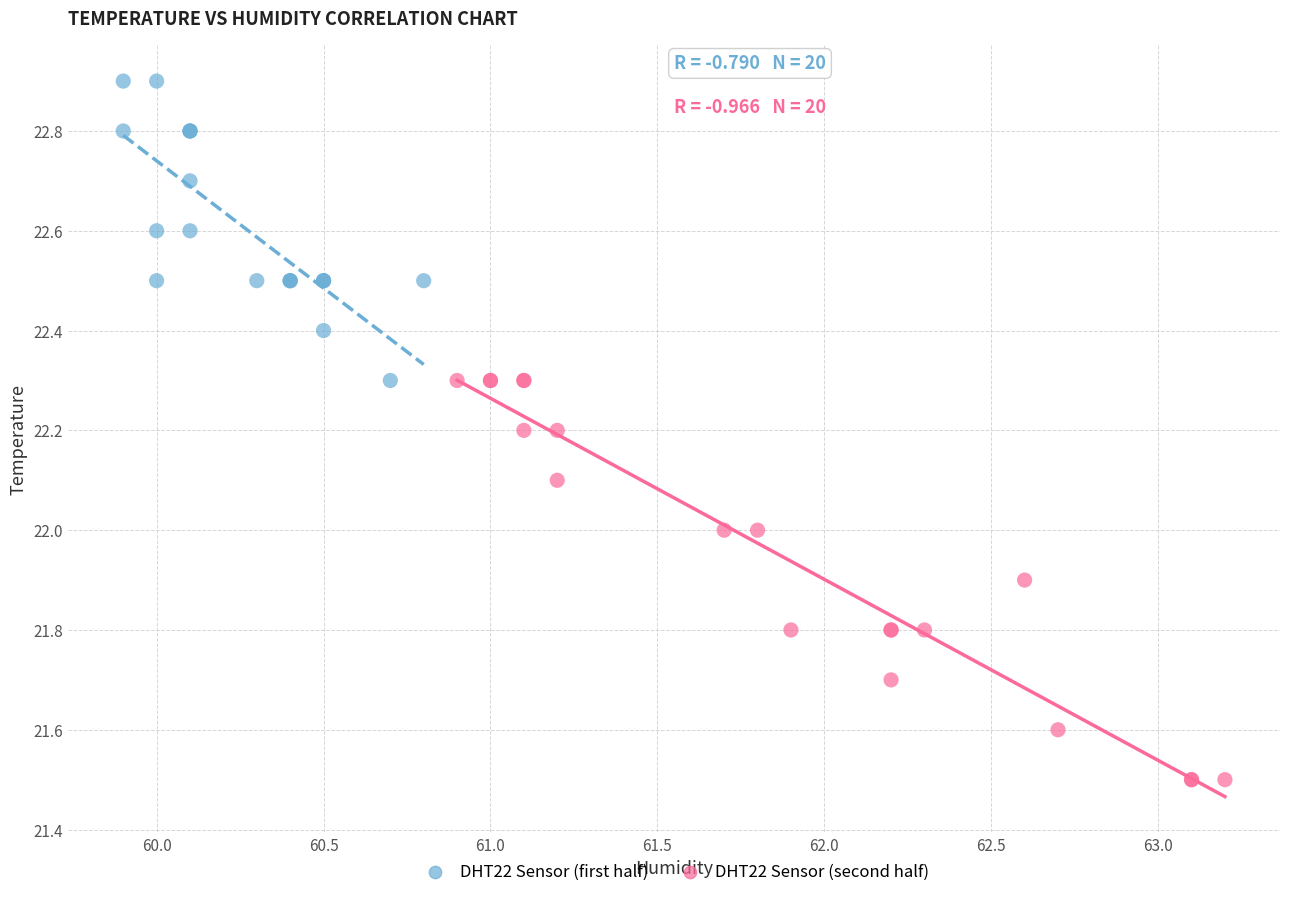

Which series contains the lowest Y value?

DHT22 Sensor (second half)